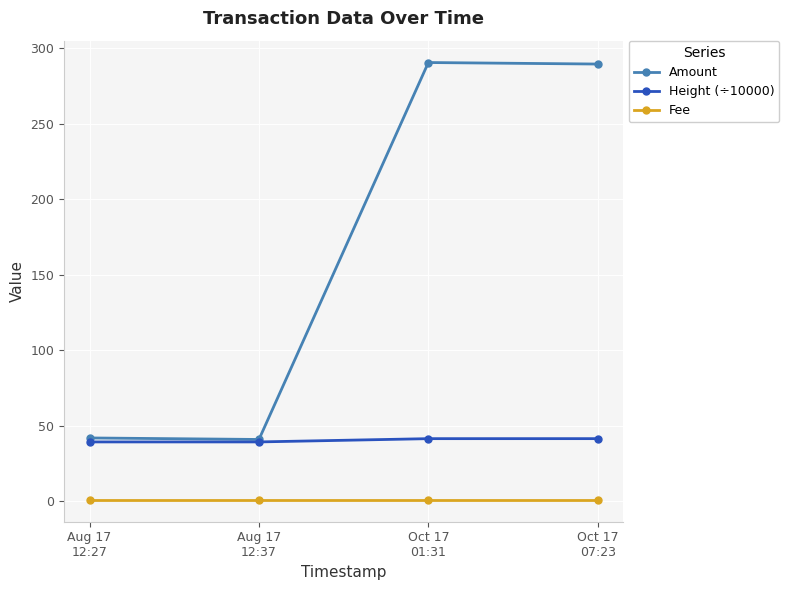

What is the highest value of the Fee series?

1.0